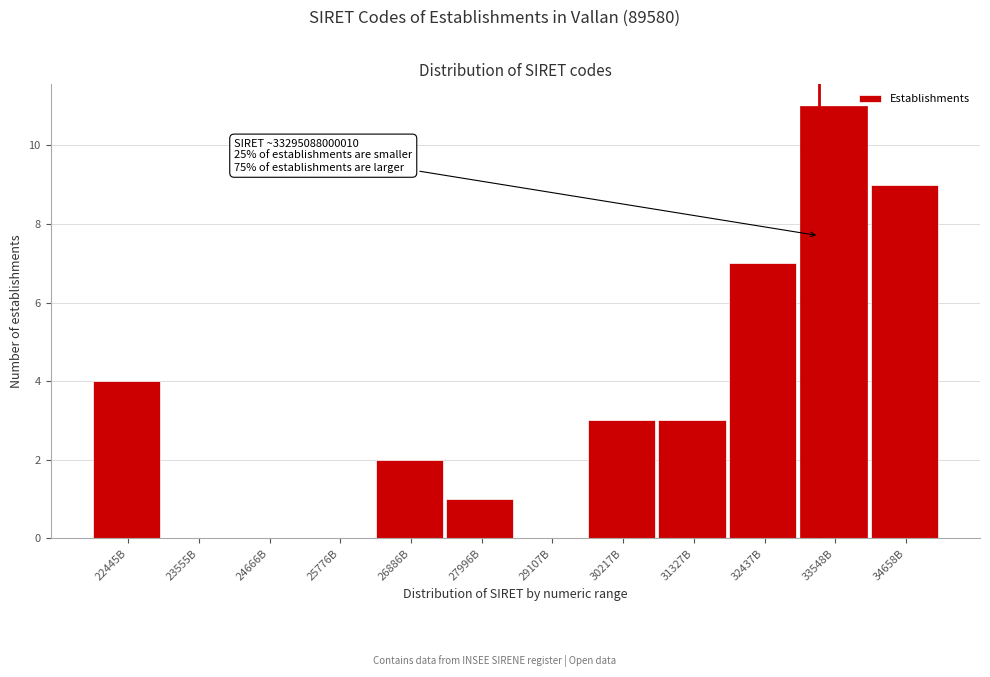

Reading left to right, list all the values displayed in this chart.

22445B=4	23555B=0	24666B=0	25776B=0	26886B=2	27996B=1	29107B=0	30217B=3	31327B=3	32437B=7	33548B=11	34658B=9